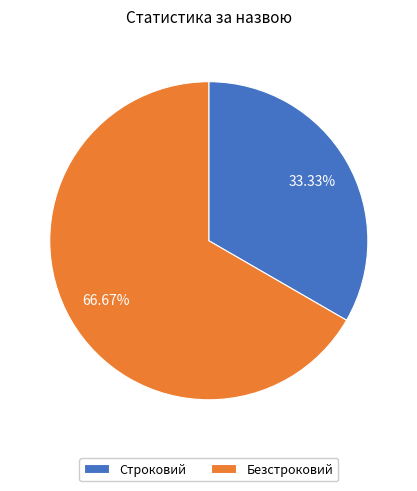

Which has a higher value, Строковий or Безстроковий?

Безстроковий